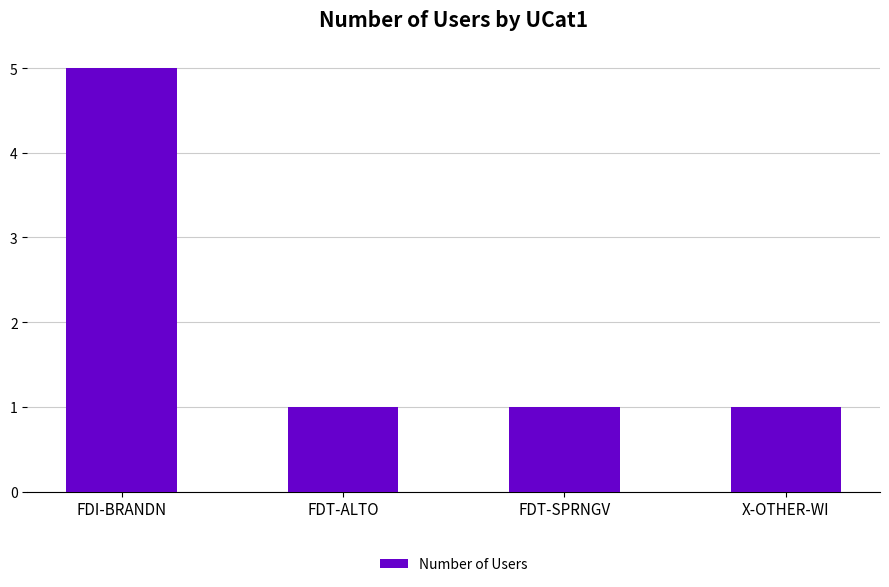

Reading left to right, transcribe all the data shown in this chart.

5	1	1	1